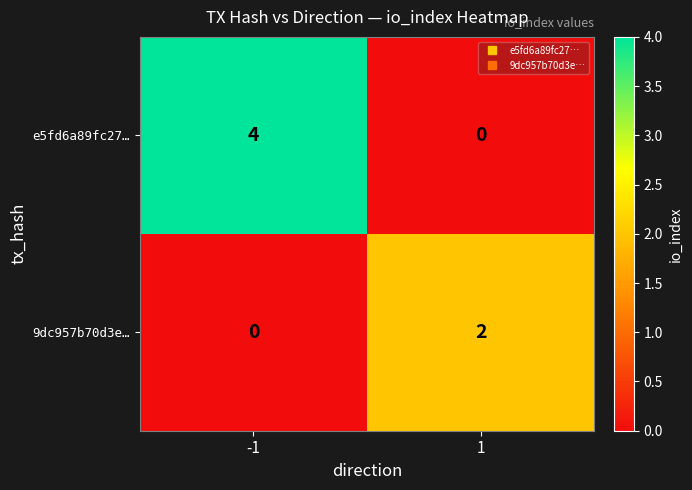

List the series in order of their peak value, highest first.

e5fd6a89fc27…, 9dc957b70d3e…